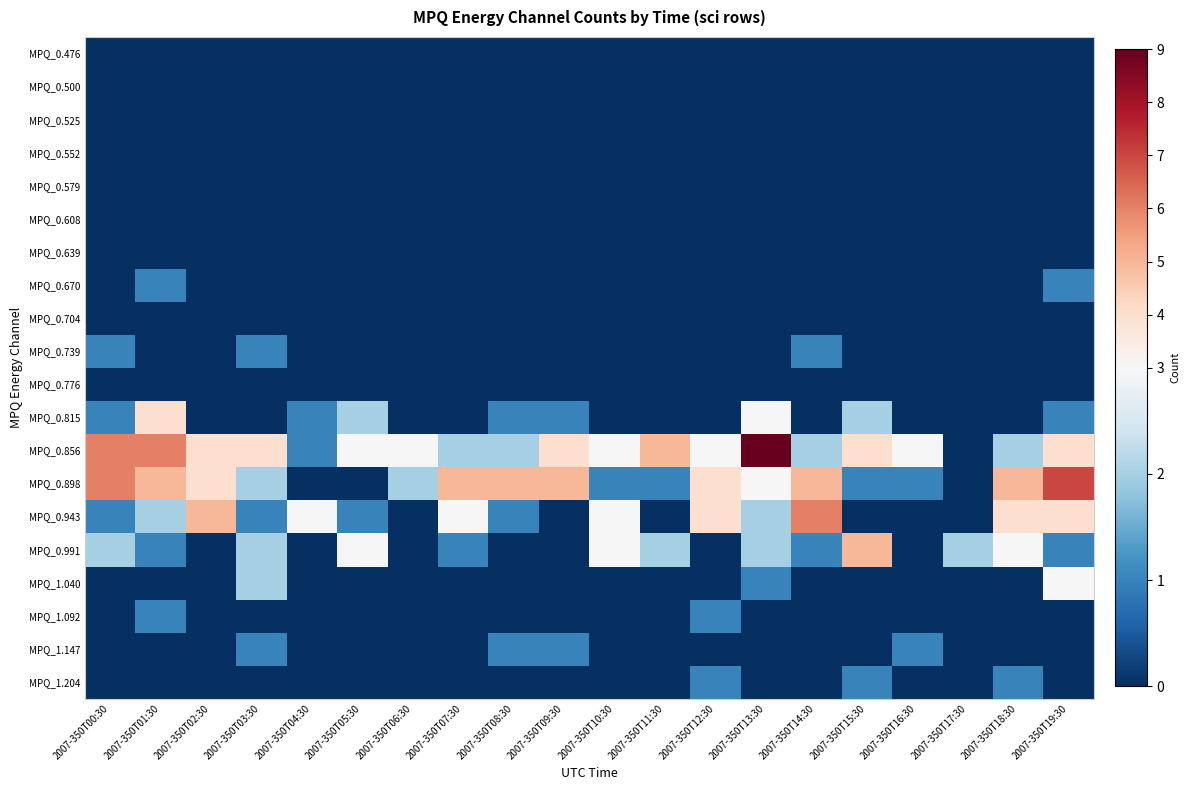

List the series in order of their peak value, highest first.

MPQ_0.856, MPQ_0.898, MPQ_0.943, MPQ_0.991, MPQ_0.815, MPQ_1.040, MPQ_0.670, MPQ_0.739, MPQ_1.092, MPQ_1.147, MPQ_1.204, MPQ_0.476, MPQ_0.500, MPQ_0.525, MPQ_0.552, MPQ_0.579, MPQ_0.608, MPQ_0.639, MPQ_0.704, MPQ_0.776